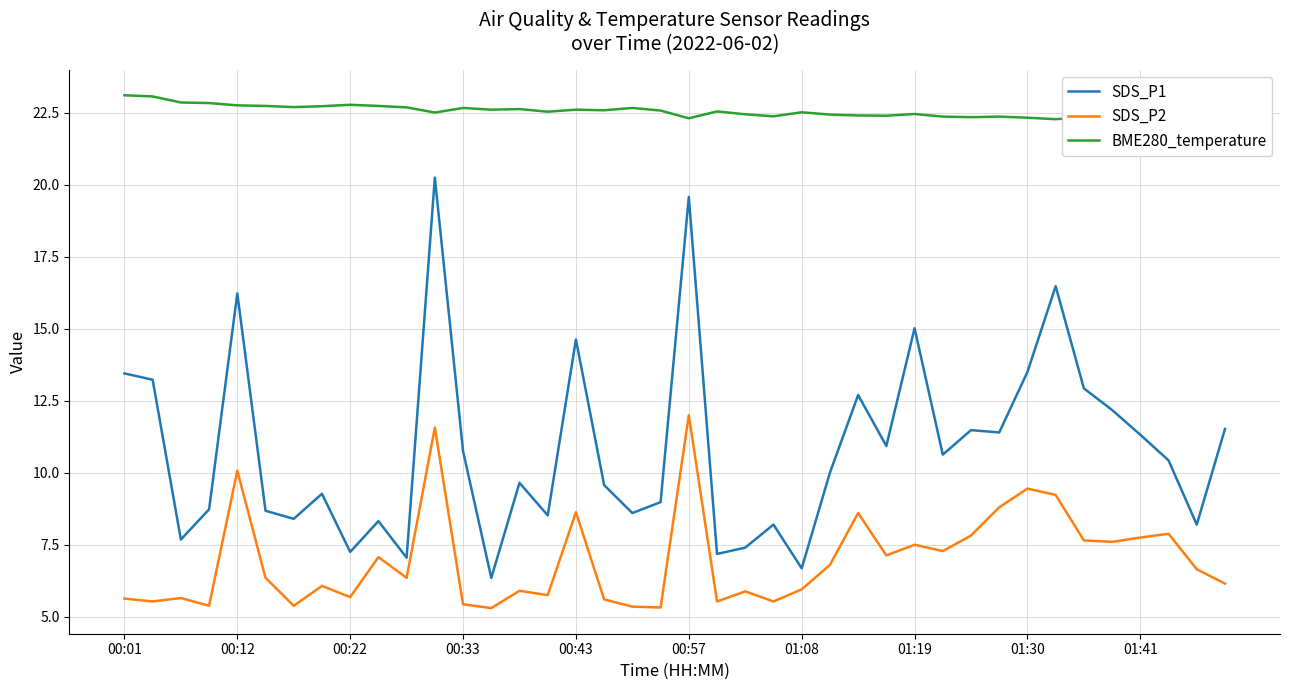

List the series in order of their overall mean, lowest first.

SDS_P2, SDS_P1, BME280_temperature